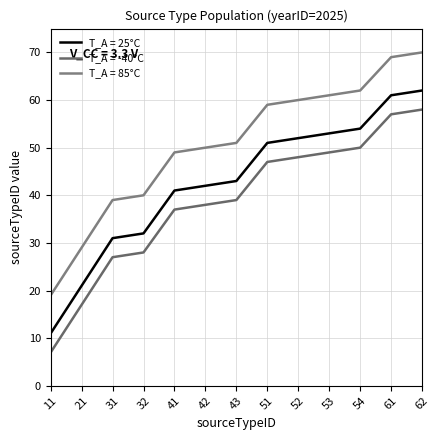

How many lines are shown in the chart?

3